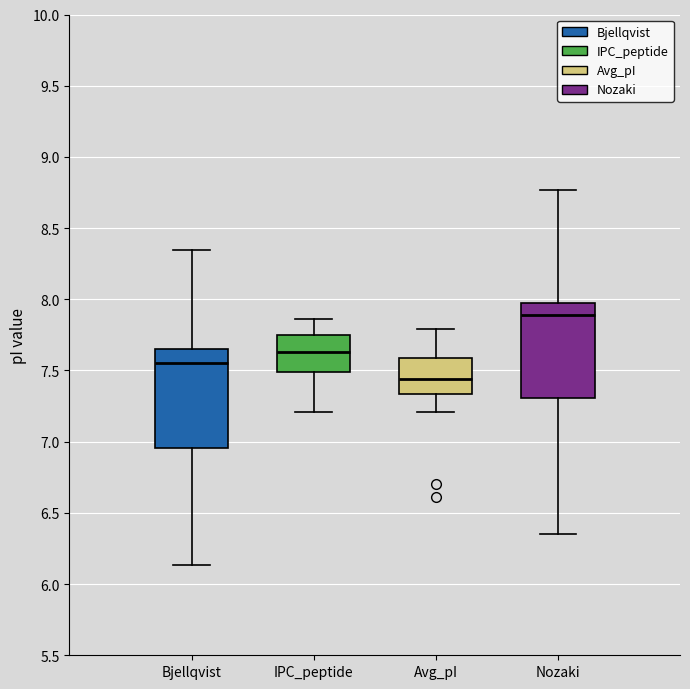

Reading left to right, read every box against the y-axis: the position of its median line, the range the box covers, and the ends of its whiskers. The values are not printed on the chart, so give them approximately, as read against the axis.

Bjellqvist: median 7.55, box 6.95 to 7.65, whiskers 6.15 to 8.35
IPC_peptide: median 7.65, box 7.50 to 7.75, whiskers 7.20 to 7.85
Avg_pI: median 7.45, box 7.35 to 7.60, whiskers 7.20 to 7.80
Nozaki: median 7.90, box 7.30 to 7.95, whiskers 6.35 to 8.75